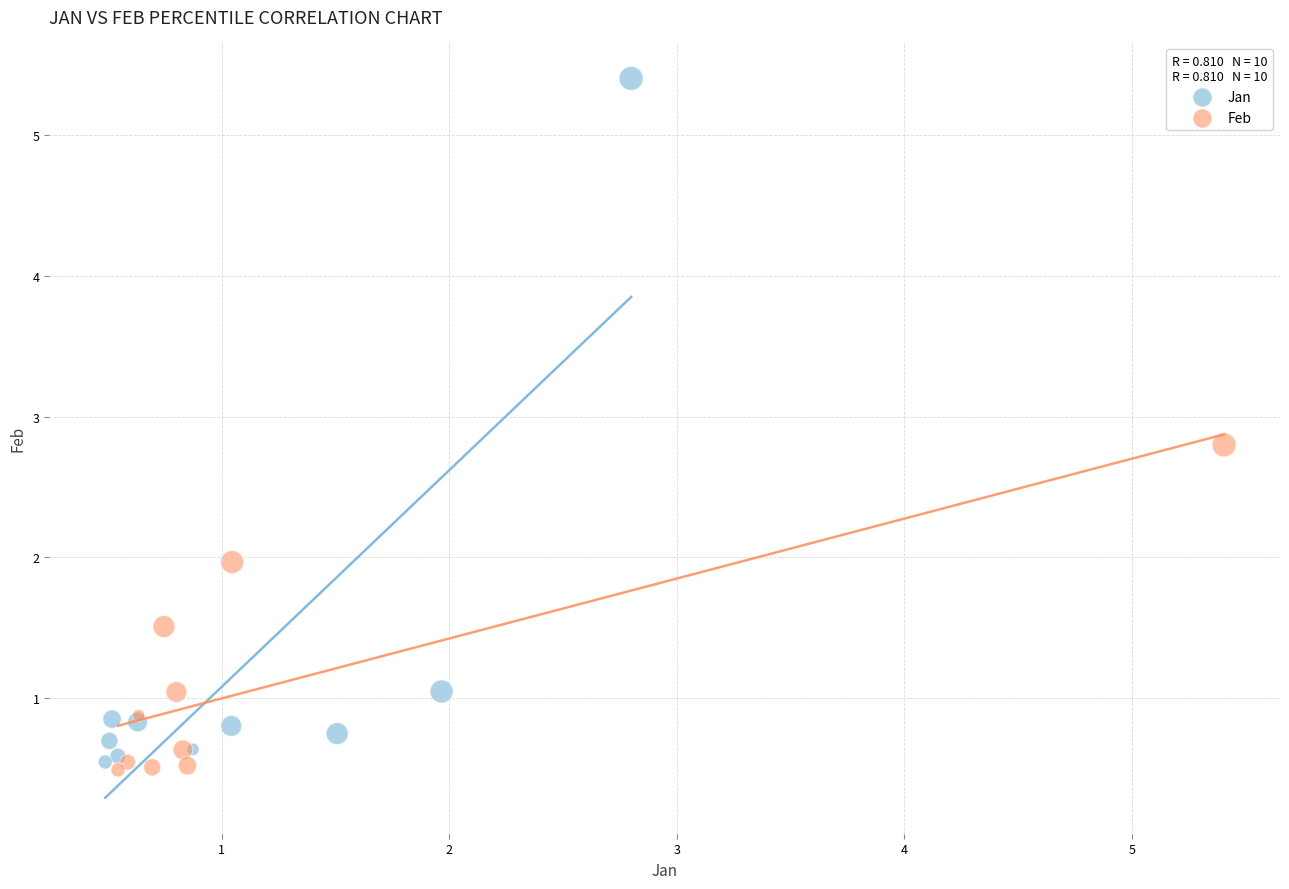

Which series reaches the maximum Y coordinate?

Jan